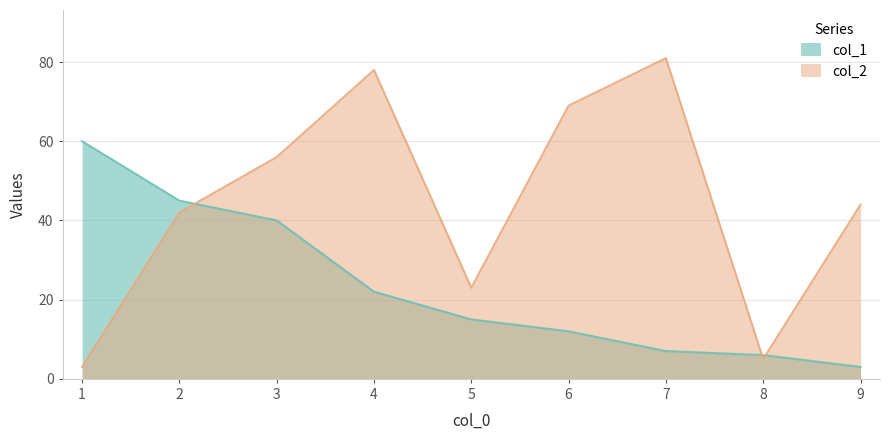

Which has a higher value, 5 or 3?

3